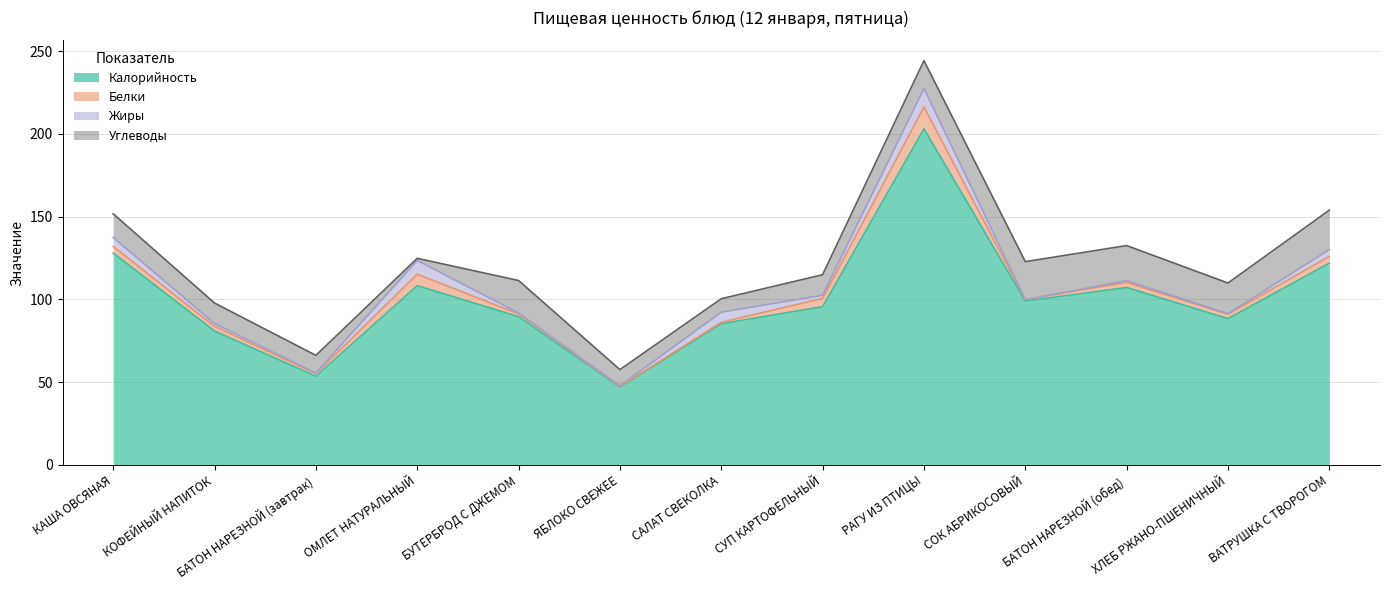

What is the value of the Белки point at the 9th from the left?

13.2